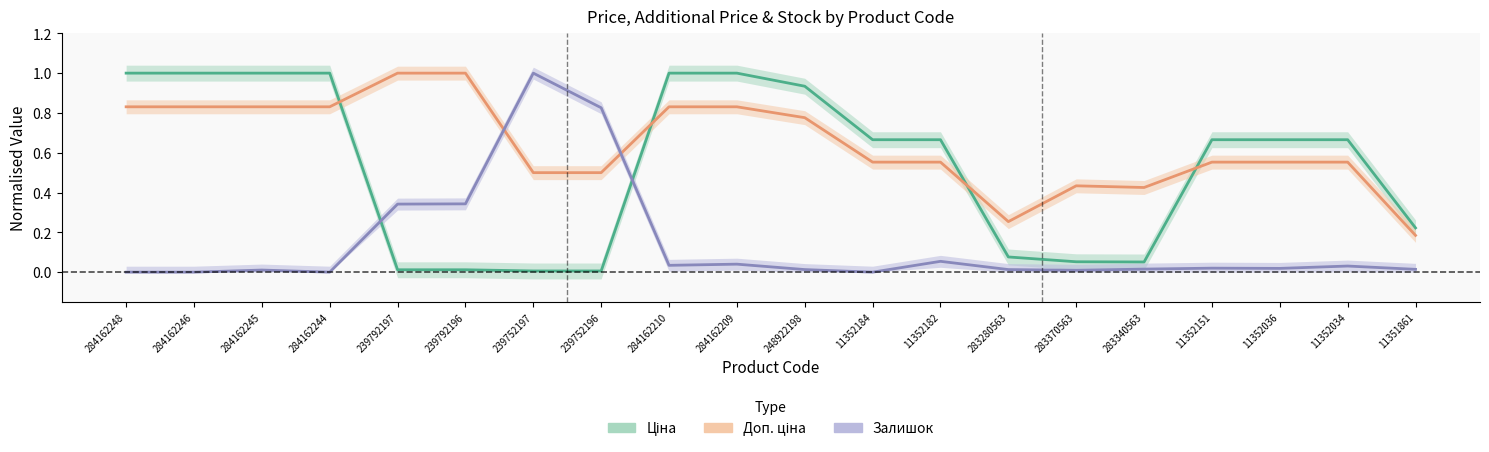

List the labels in order of Ціна value, largest first.

284162248, 284162246, 284162245, 284162244, 284162210, 284162209, 248922198, 11352184, 11352182, 11352151, 11352036, 11352034, 11351861, 283280563, 283370563, 283340563, 239792197, 239792196, 239752197, 239752196